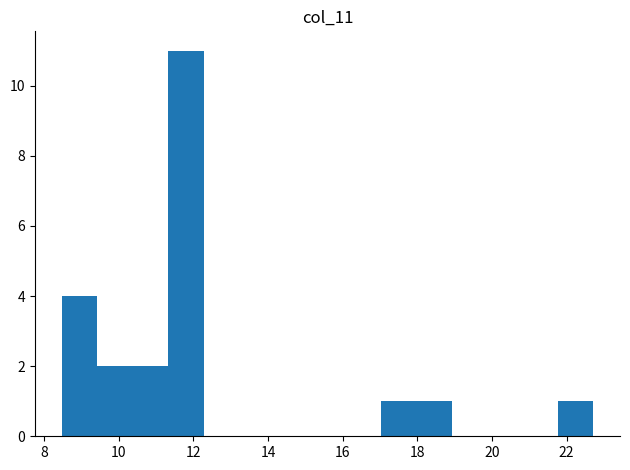

Which range on the x-axis has the tallest bar?

11.4 to 12.2